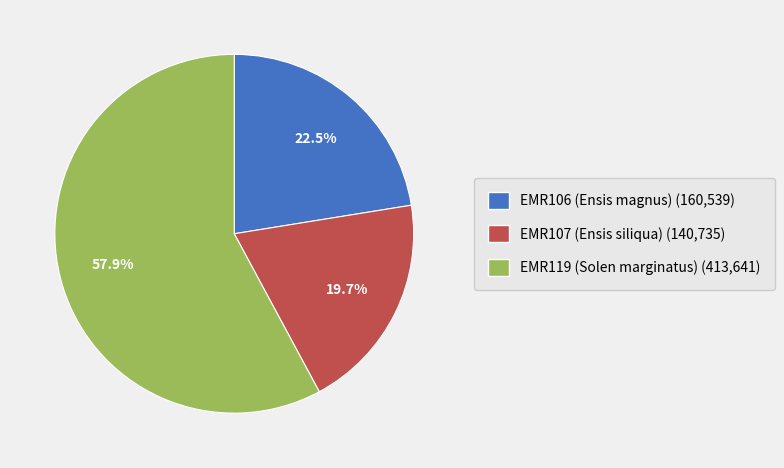

To the nearest percent, what portion does EMR107 (Ensis siliqua) represent?

20%